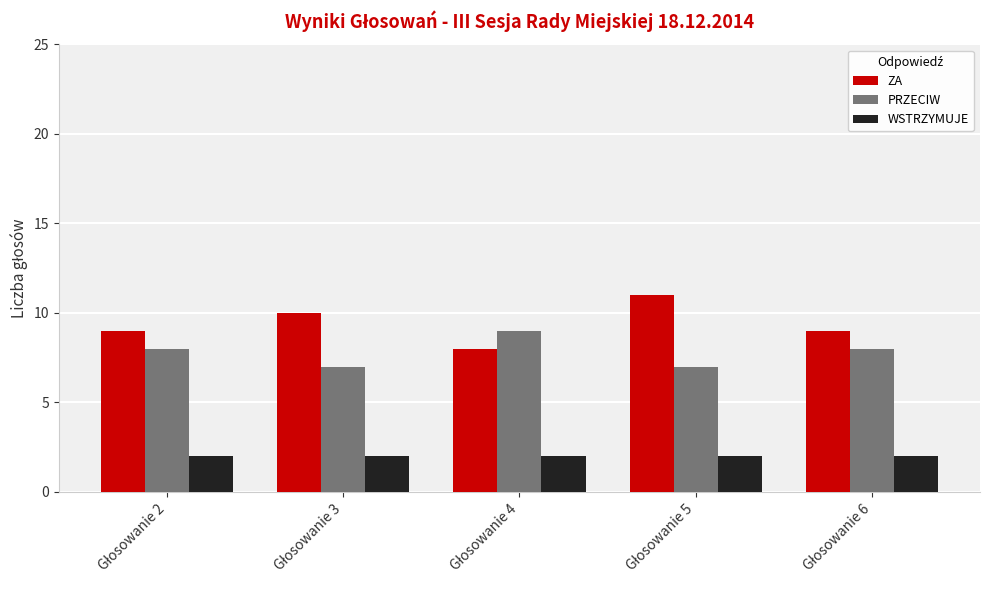

Count the number of data series in this chart.

3